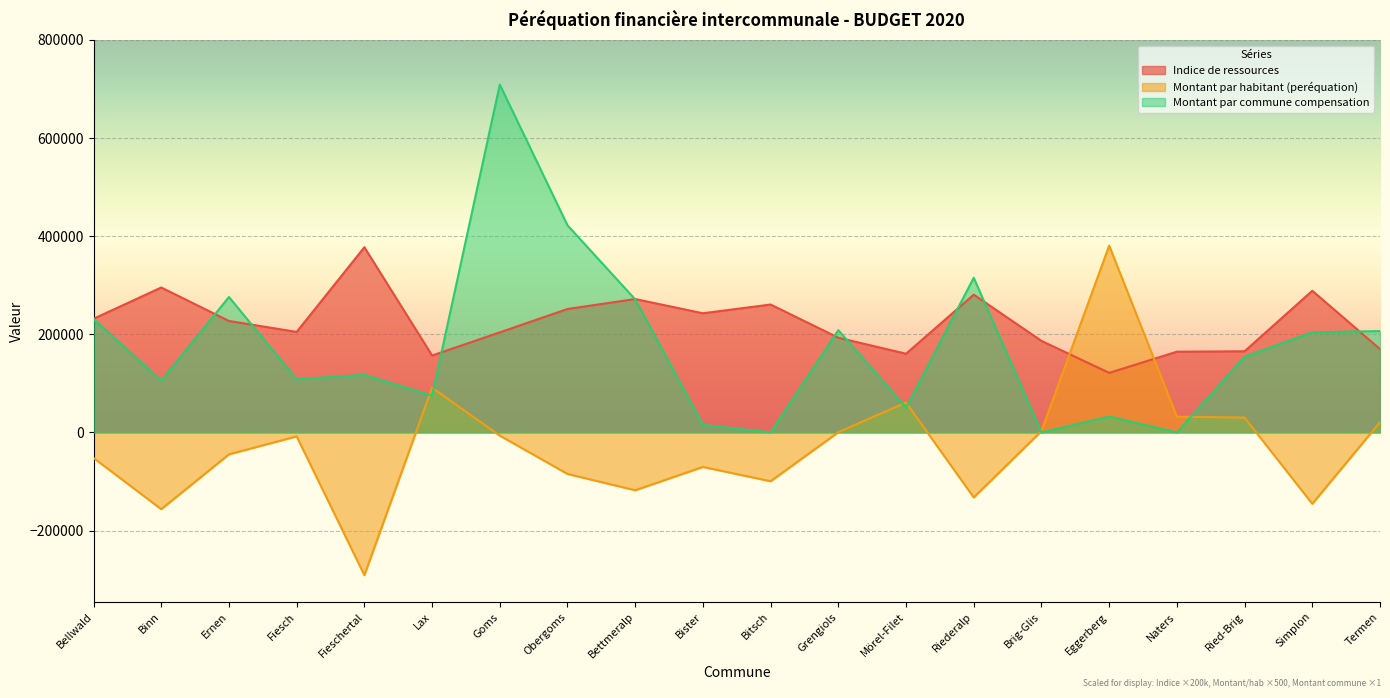

The Montant par habitant (peréquation) series shows -99553.3 at Bitsch. True or false?

True